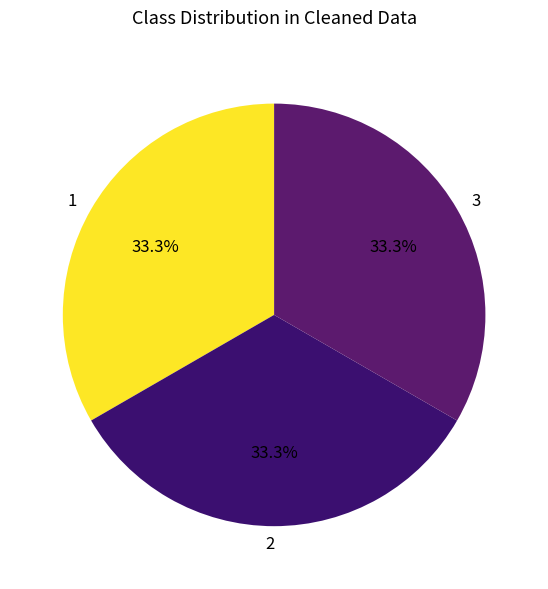

The 2 slice represents 38% of the pie. True or false?

False